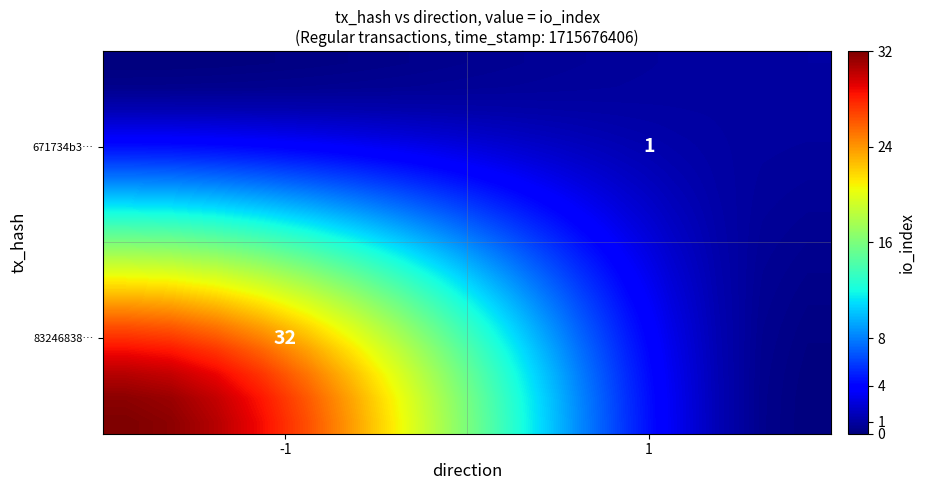

How many distinct data groups are displayed?

16